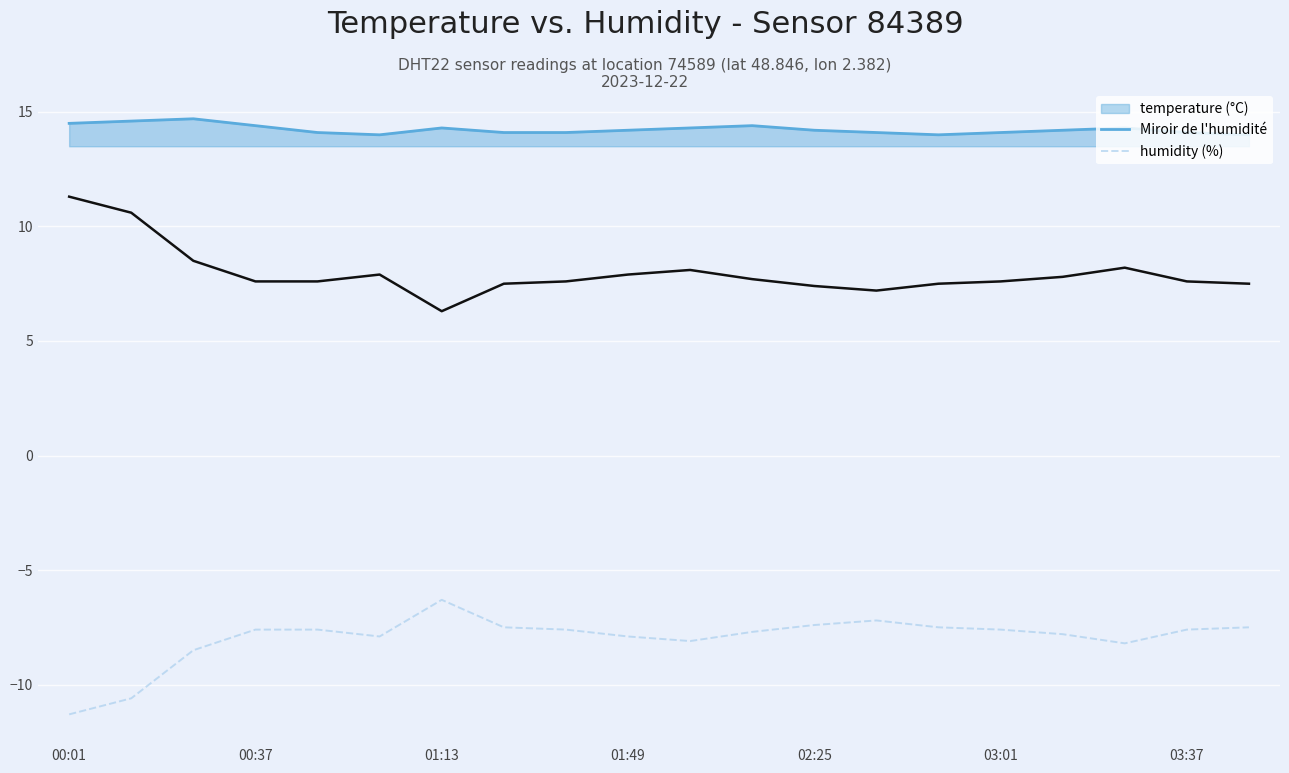

What is the smallest value displayed?

-11.3